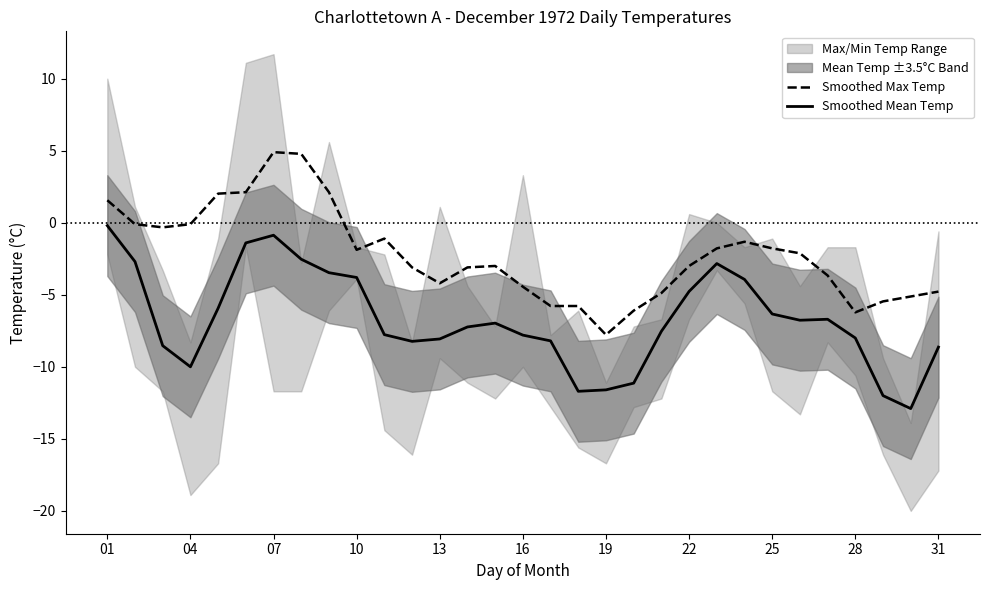

The value of Smoothed Mean Temp at 14 is -7.0. True or false?

True